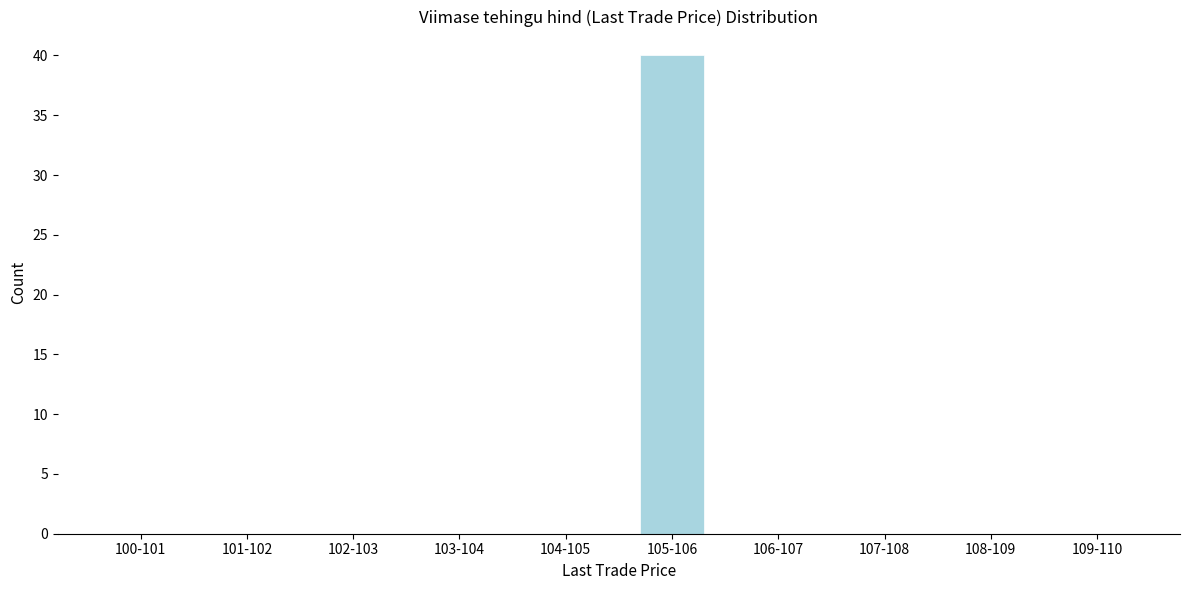

Reading right to left, transcribe all the data shown in this chart.

109-110=0	108-109=0	107-108=0	106-107=0	105-106=40	104-105=0	103-104=0	102-103=0	101-102=0	100-101=0